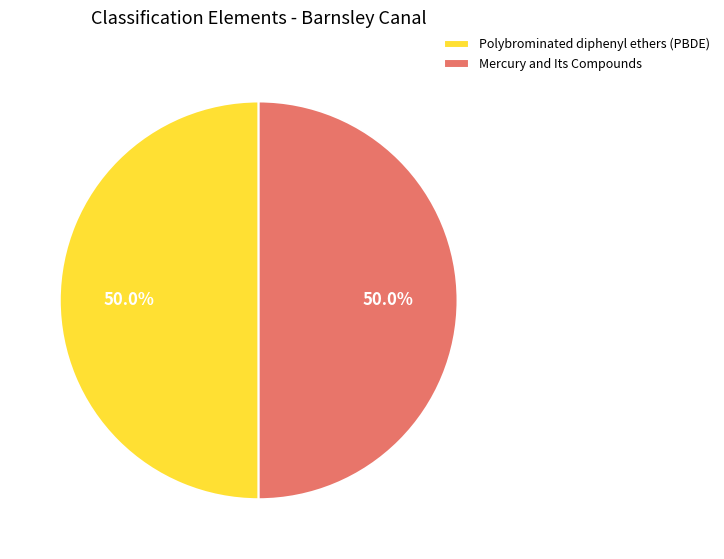

Do Mercury and Its Compounds and Polybrominated diphenyl ethers (PBDE) together represent more than half of the pie?

Yes